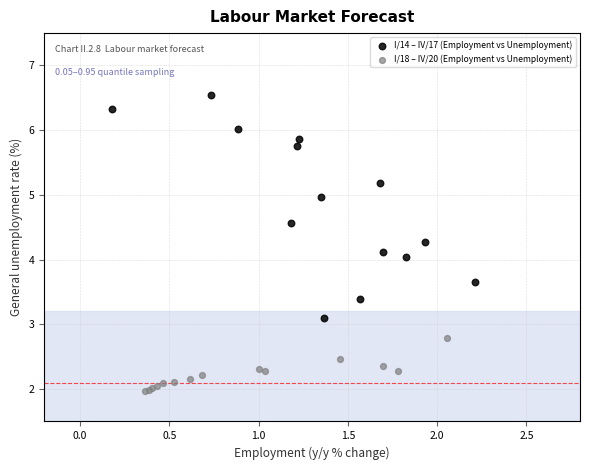

Which series reaches the minimum Y coordinate?

I/18 – IV/20 (Employment vs Unemployment)